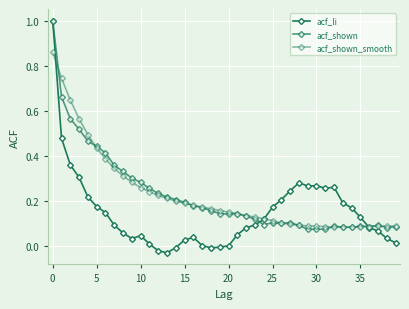

Does the chart have visible grid lines?

Yes